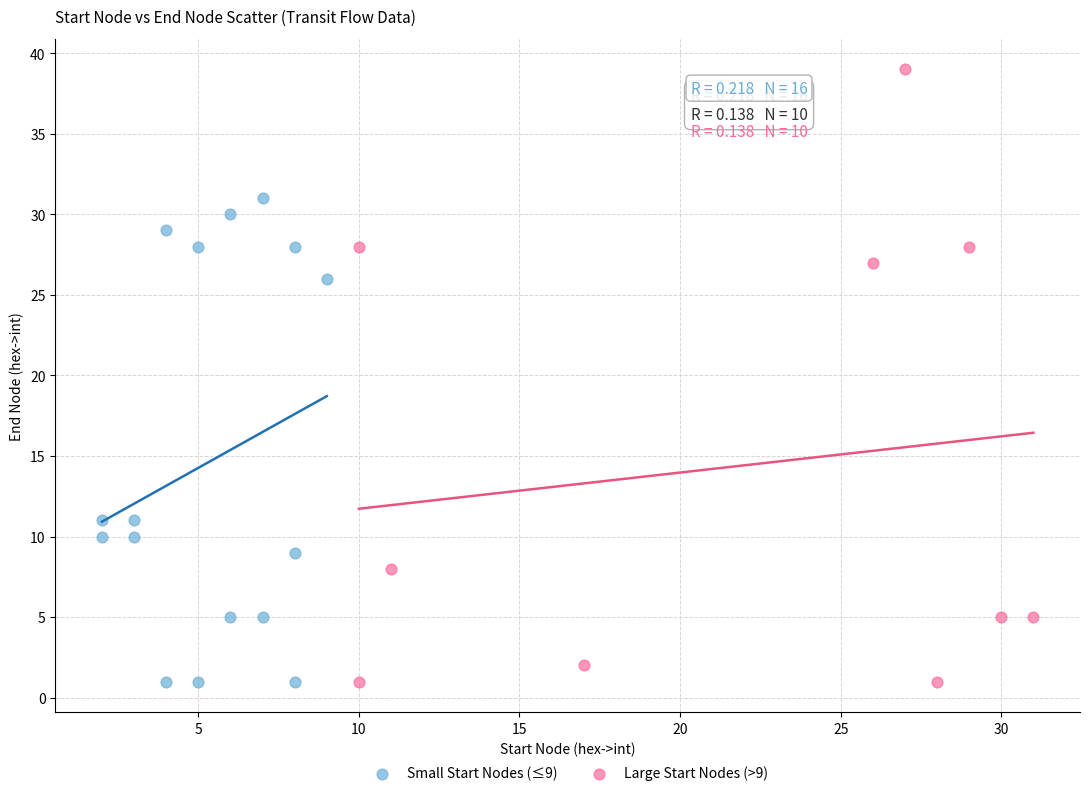

Which series reaches the maximum Y coordinate?

Large Start Nodes (>9)